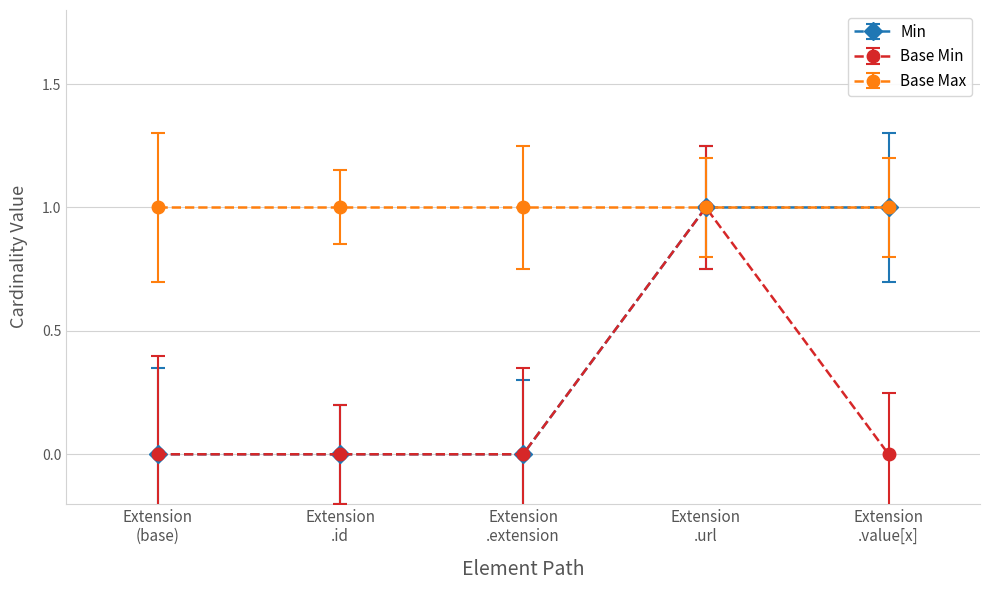

Which series has the largest total across all categories?

Base Max